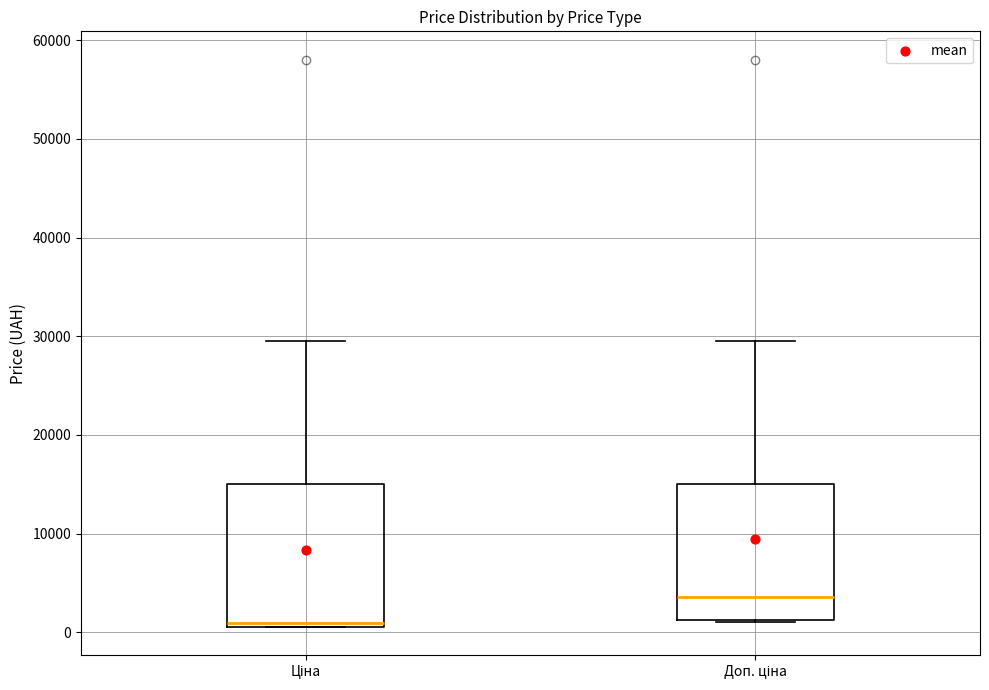

Where is the upper edge of the box for Ціна on the y-axis? The values are not printed on the chart, so give them approximately, as read against the axis.

15000